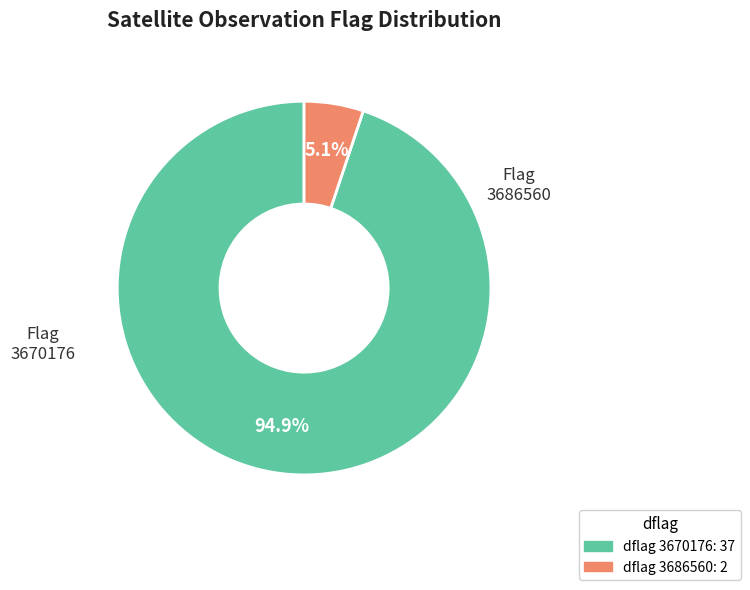

Is there a majority slice in this chart?

Yes